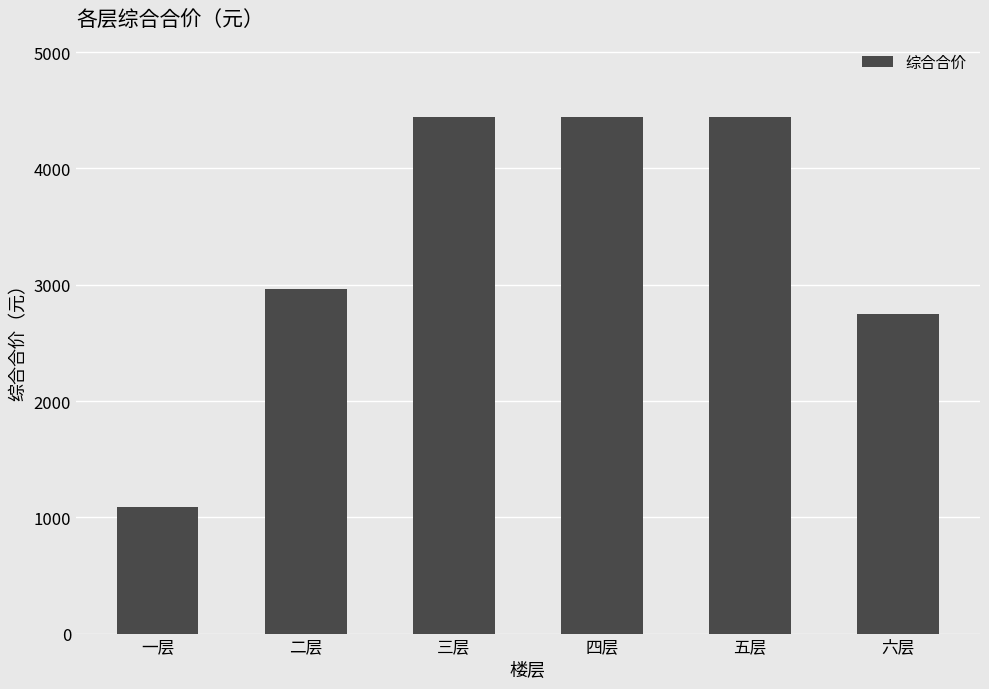

Read the value at 四层.

4439.8